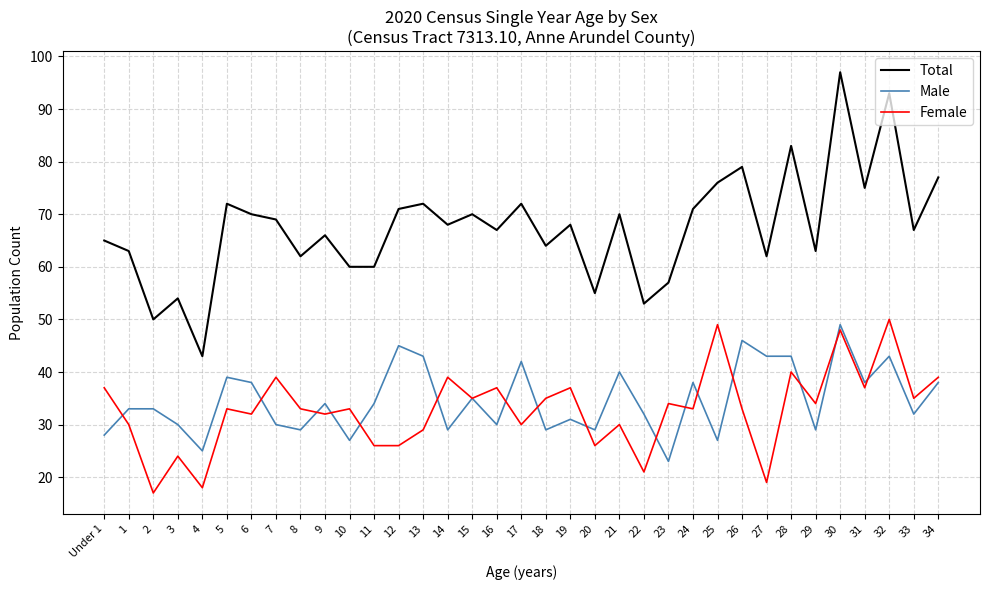

Rank the series at 32 from highest to lowest value.

Total, Female, Male